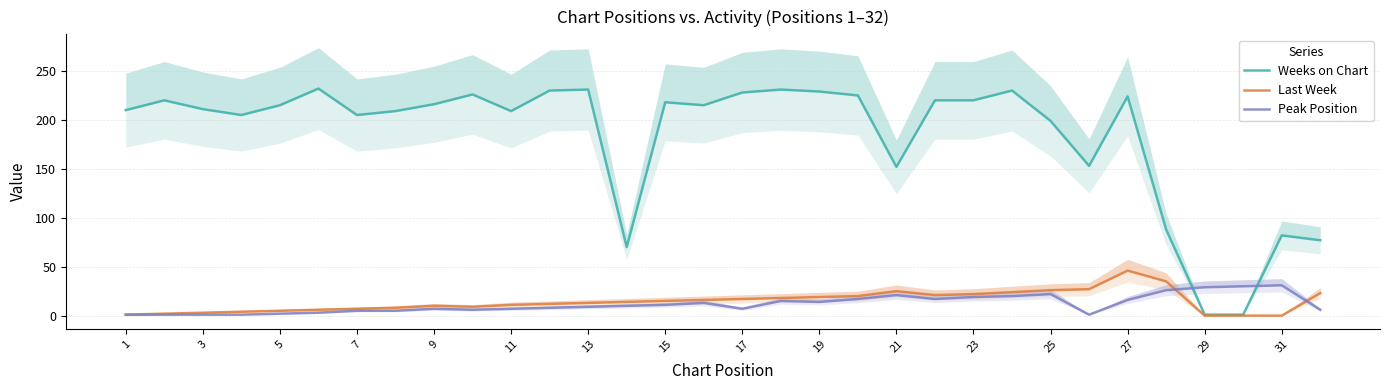

Read the Last Week value at 15, to the nearest 10.

10